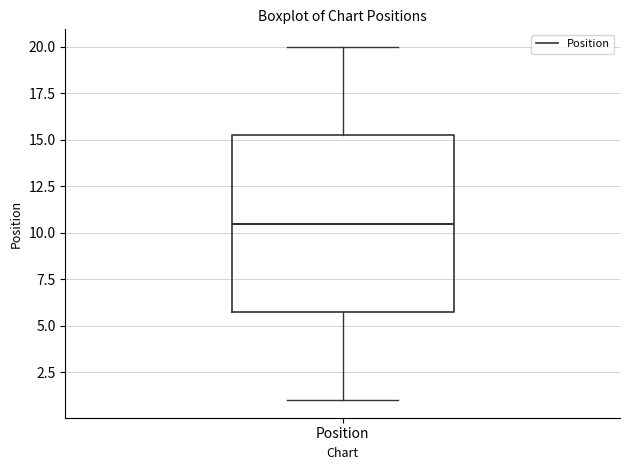

Read this box plot against the y-axis: the position of the median line, the range covered by the box, and the ends of both whiskers. The values are not printed on the chart, so give them approximately, as read against the axis.

median 10.5, box 6.0 to 15.5, whiskers 1.0 to 20.0